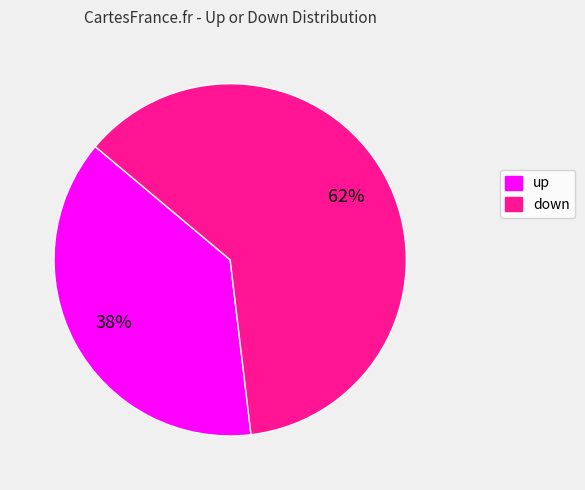

To the nearest percent, what is the combined percentage of up and down?

100%